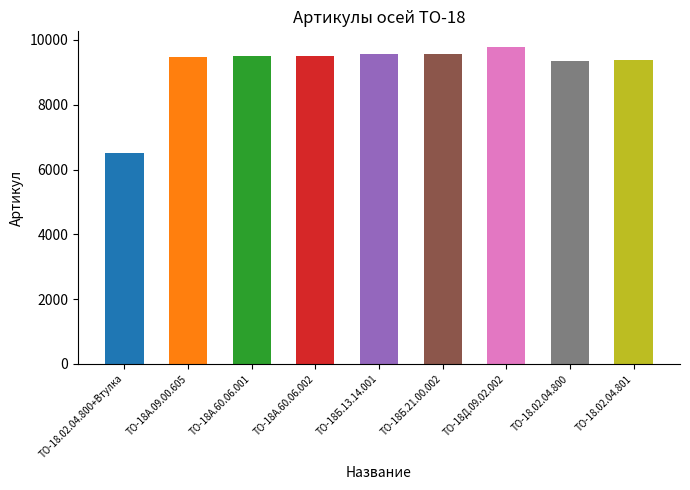

What is the smallest value displayed?

6519